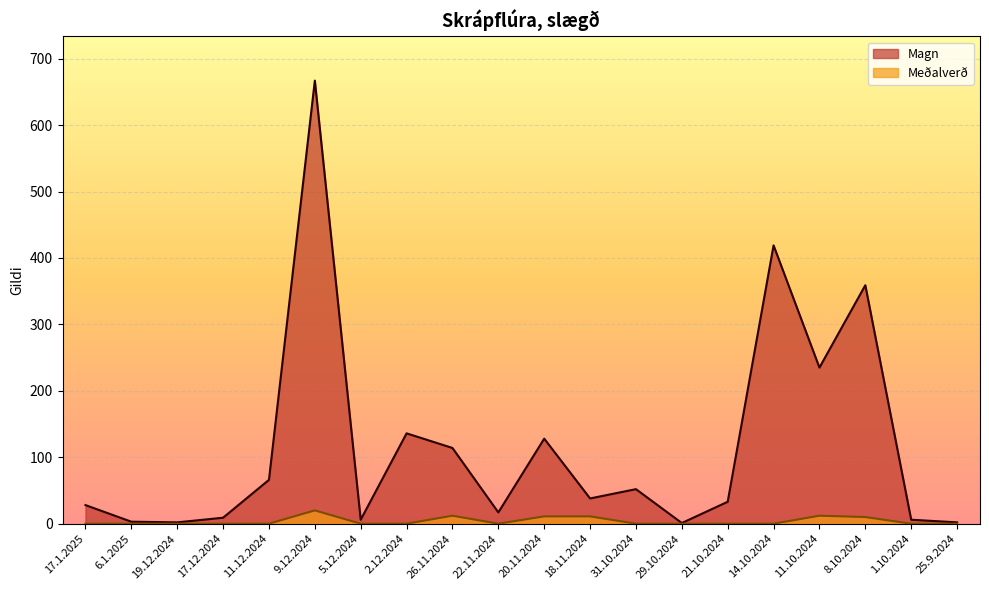

Rank the categories by Magn value from lowest to highest.

29.10.2024, 19.12.2024, 25.9.2024, 6.1.2025, 5.12.2024, 1.10.2024, 17.12.2024, 22.11.2024, 17.1.2025, 21.10.2024, 18.11.2024, 31.10.2024, 11.12.2024, 26.11.2024, 20.11.2024, 2.12.2024, 11.10.2024, 8.10.2024, 14.10.2024, 9.12.2024